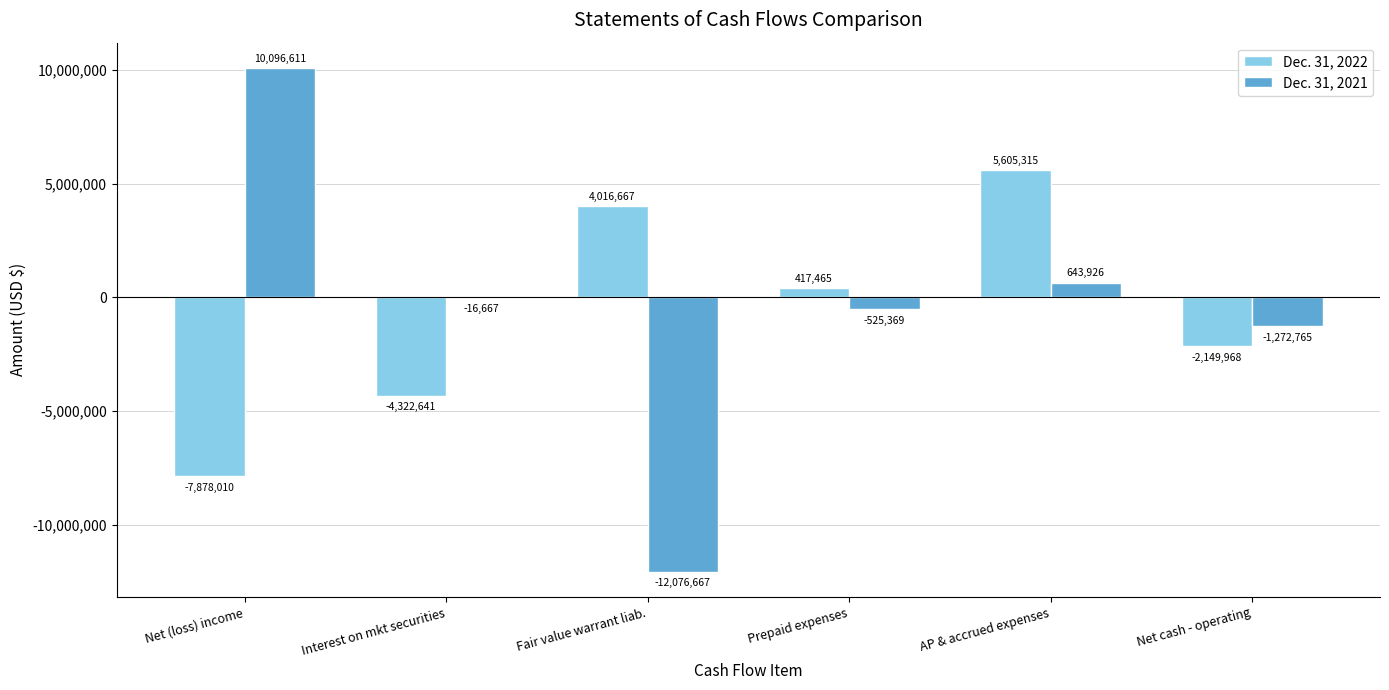

Is it true that Dec. 31, 2021 equals 10096611 at Net (loss) income?

True